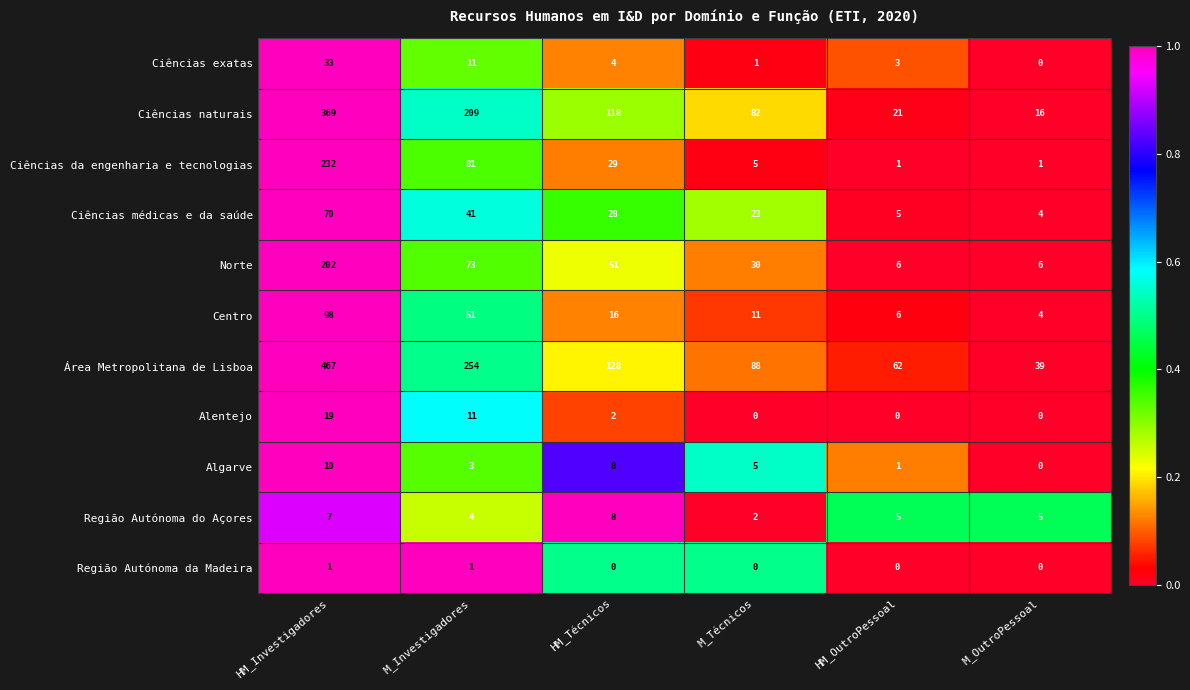

Is it true that Algarve equals 7 at M_Técnicos?

False